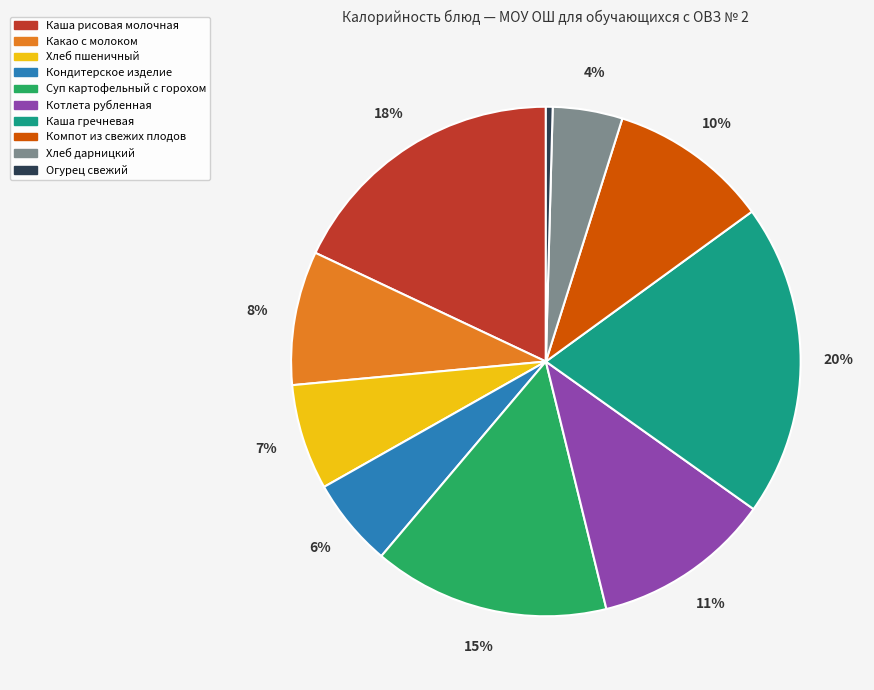

Count the number of slices in the pie.

10